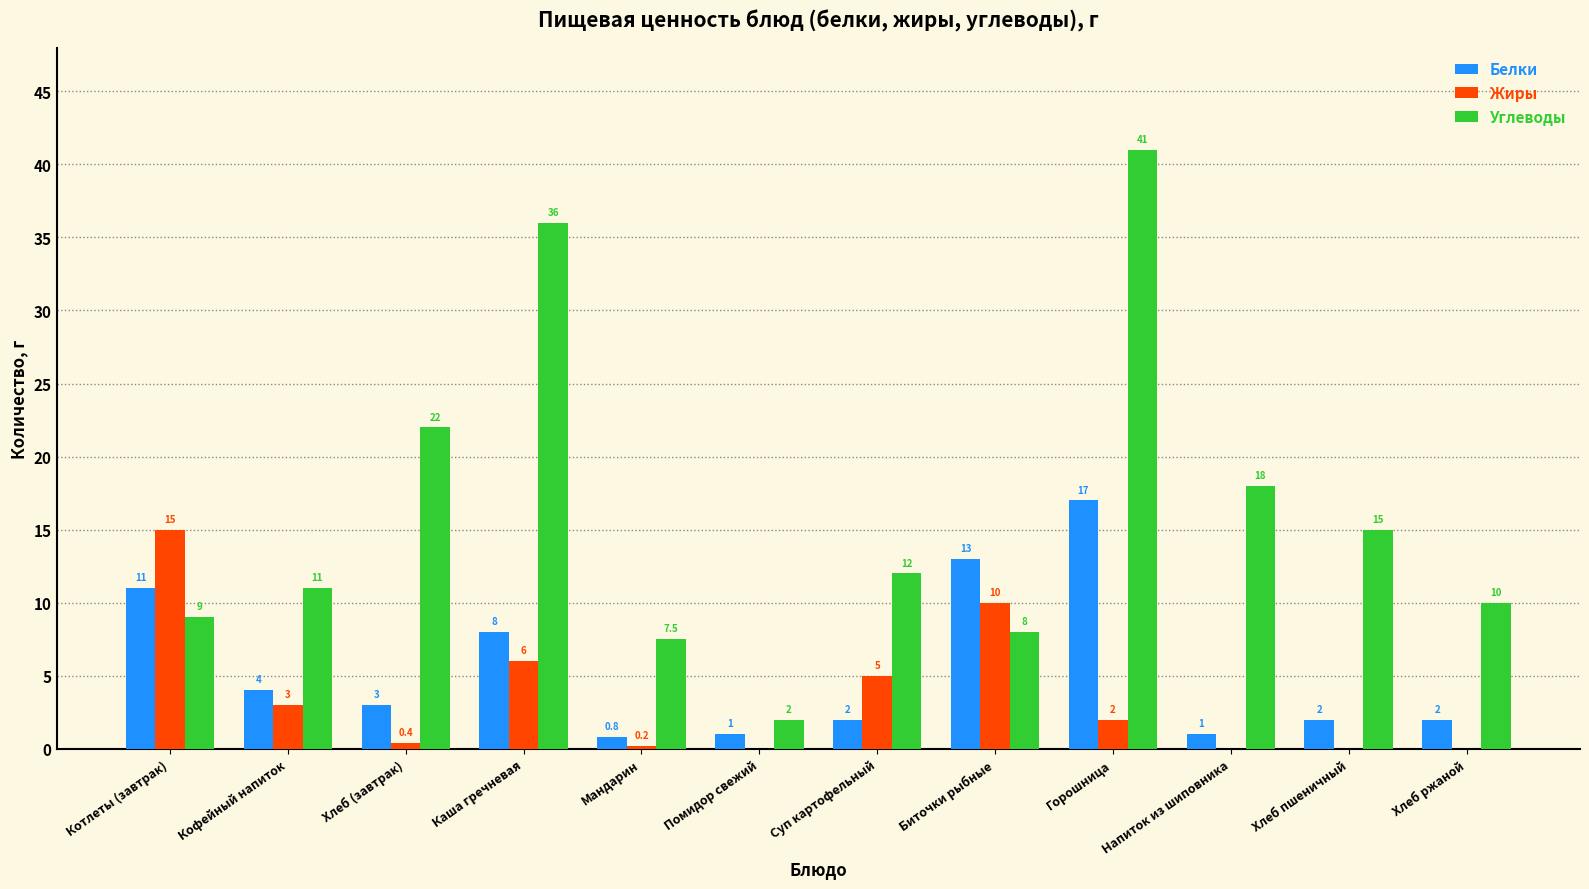

How many distinct data groups are displayed?

3